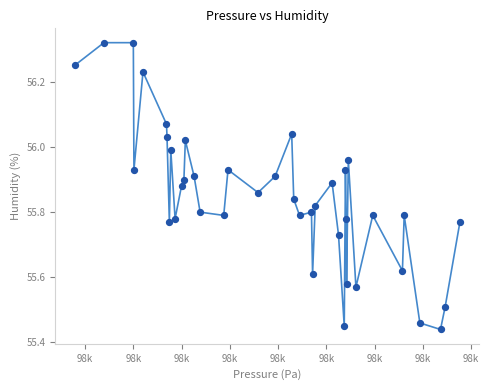

What is the range of Y values (max minus min)?

0.9